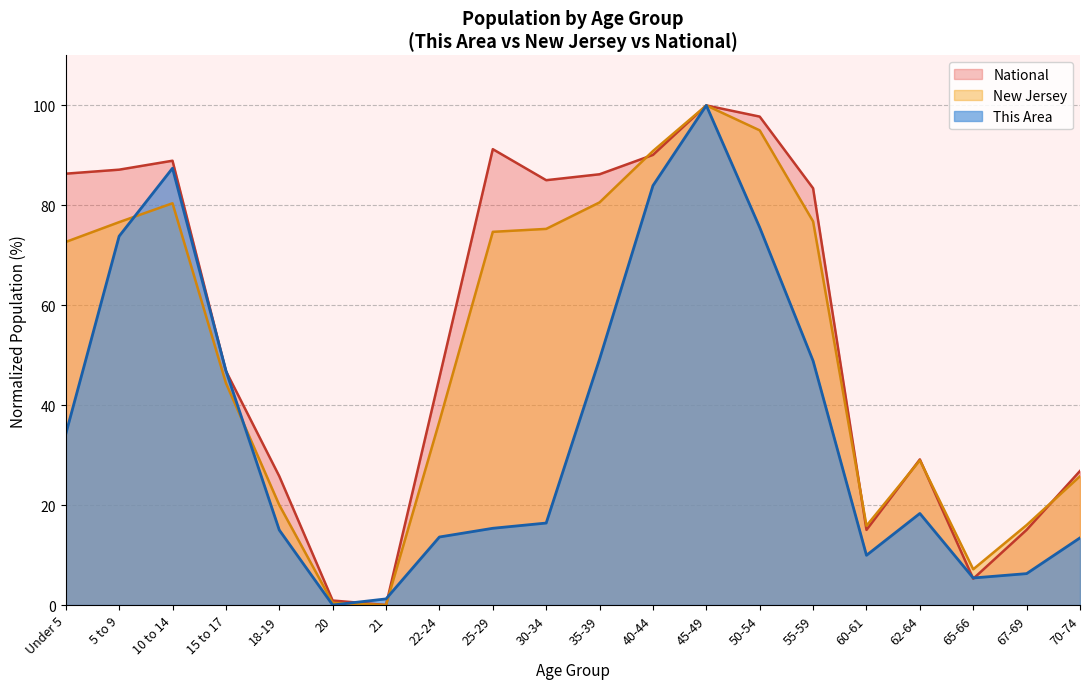

Where do New Jersey and National first cross each other?

35-39 and 40-44